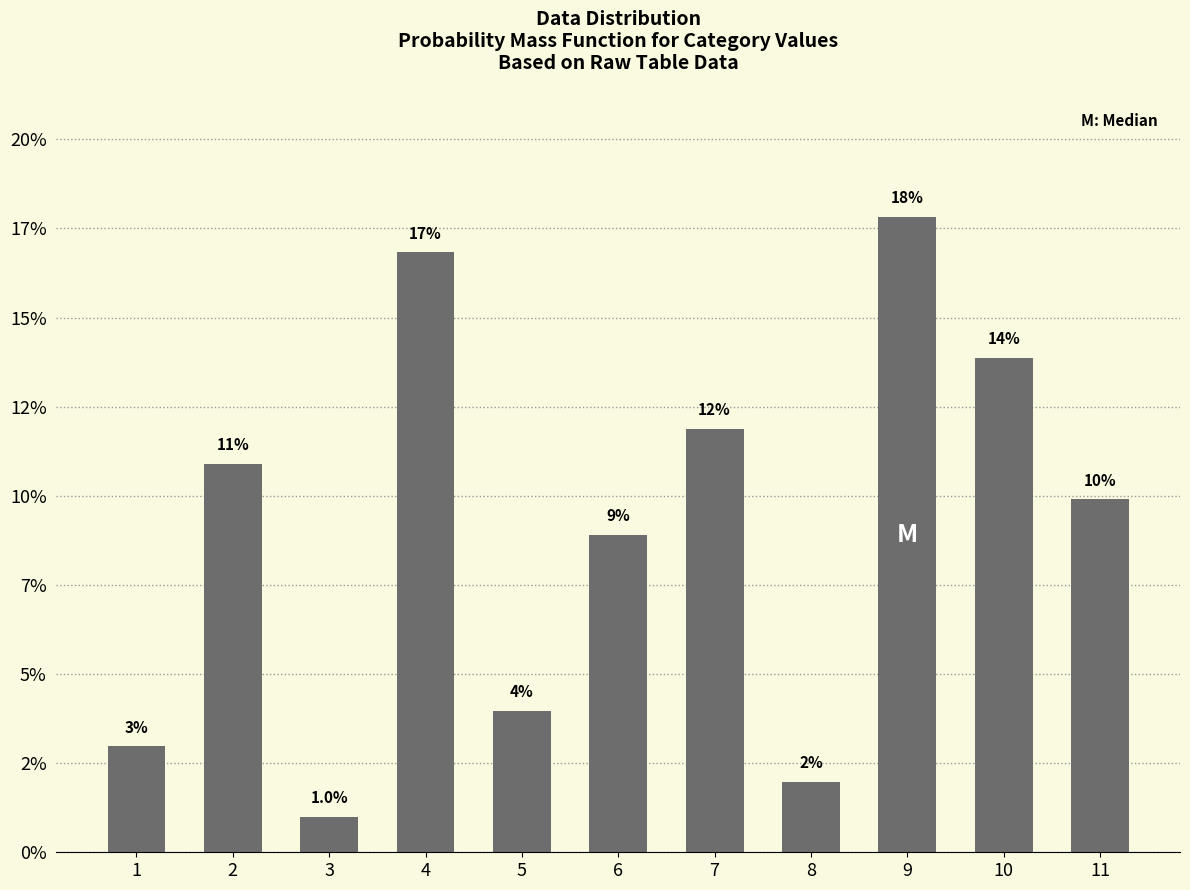

What is the value of the 7th bar from the left?

11.9